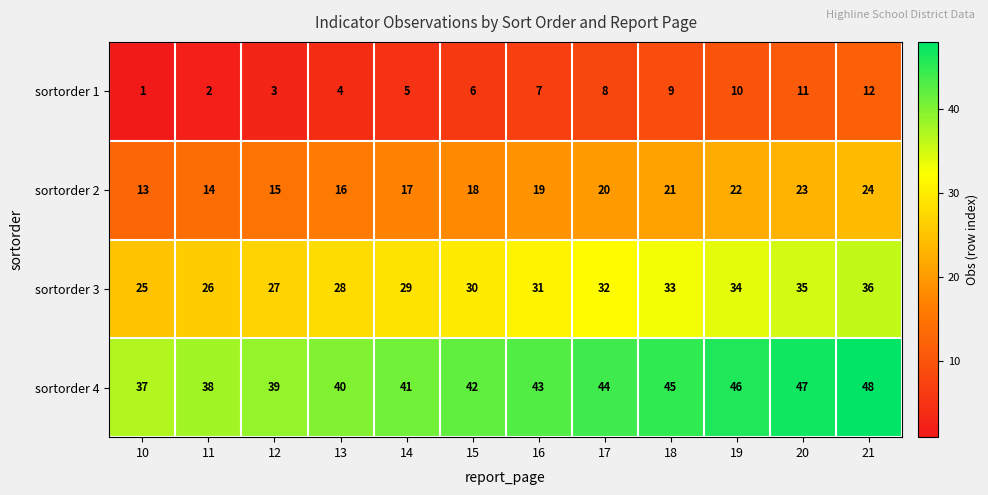

Rank the series at 13 from lowest to highest value.

sortorder 1, sortorder 2, sortorder 3, sortorder 4